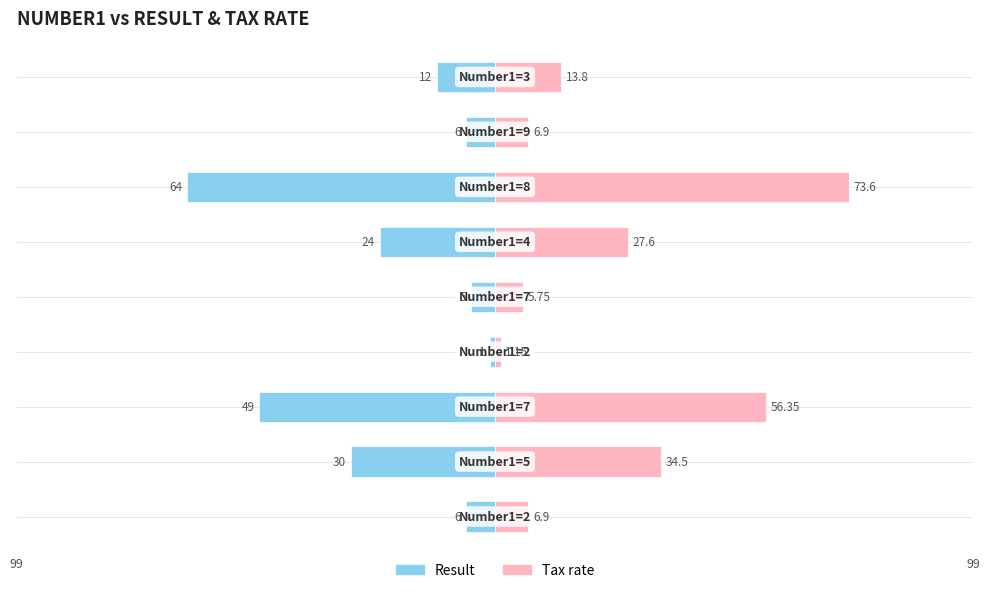

Is the value of Tax rate at 2 greater than the value of Result at 6?

Yes